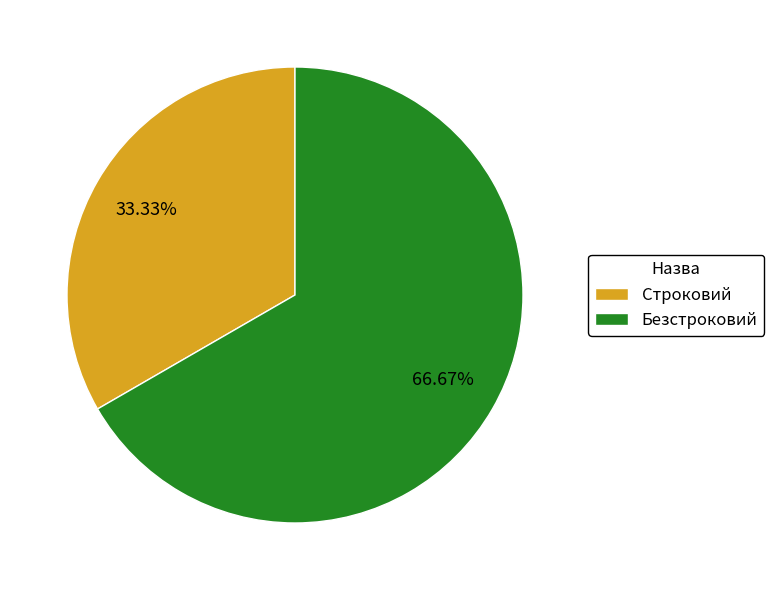

The Безстроковий slice represents 76% of the pie. True or false?

False